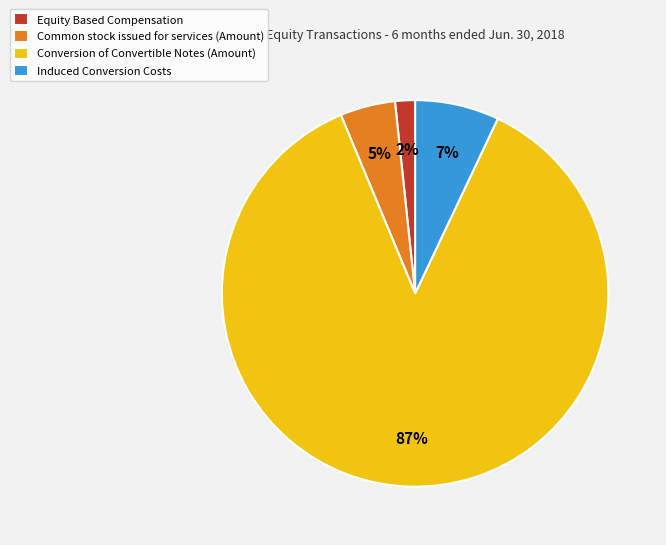

Combined, do Induced Conversion Costs and Conversion of Convertible Notes (Amount) account for over 50%?

Yes